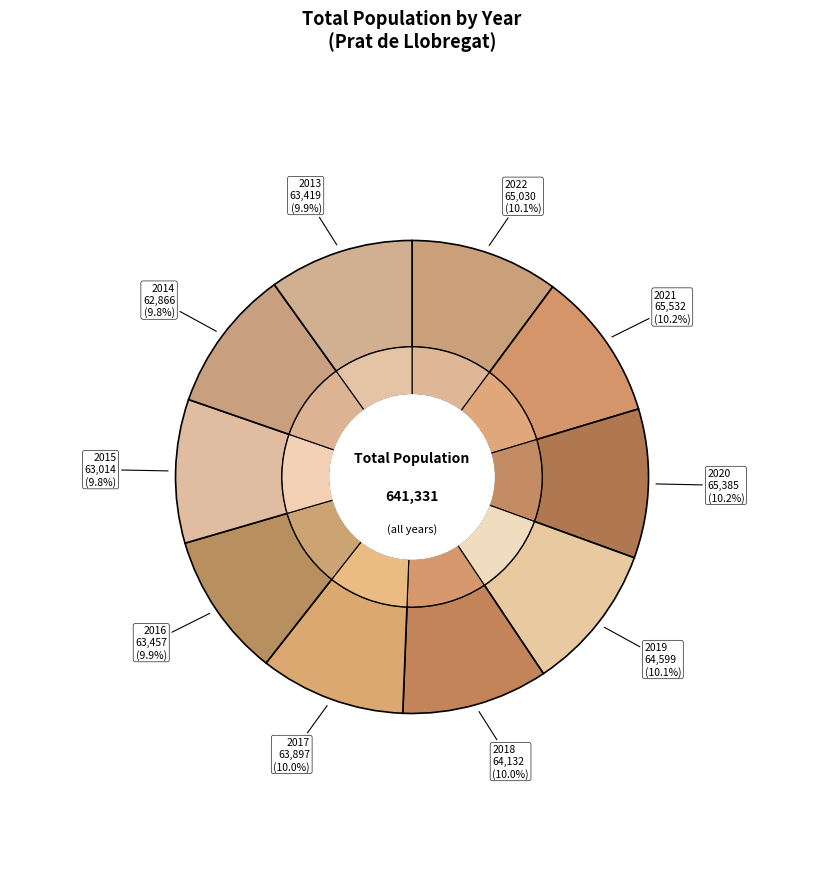

Count the number of slices in the pie.

10